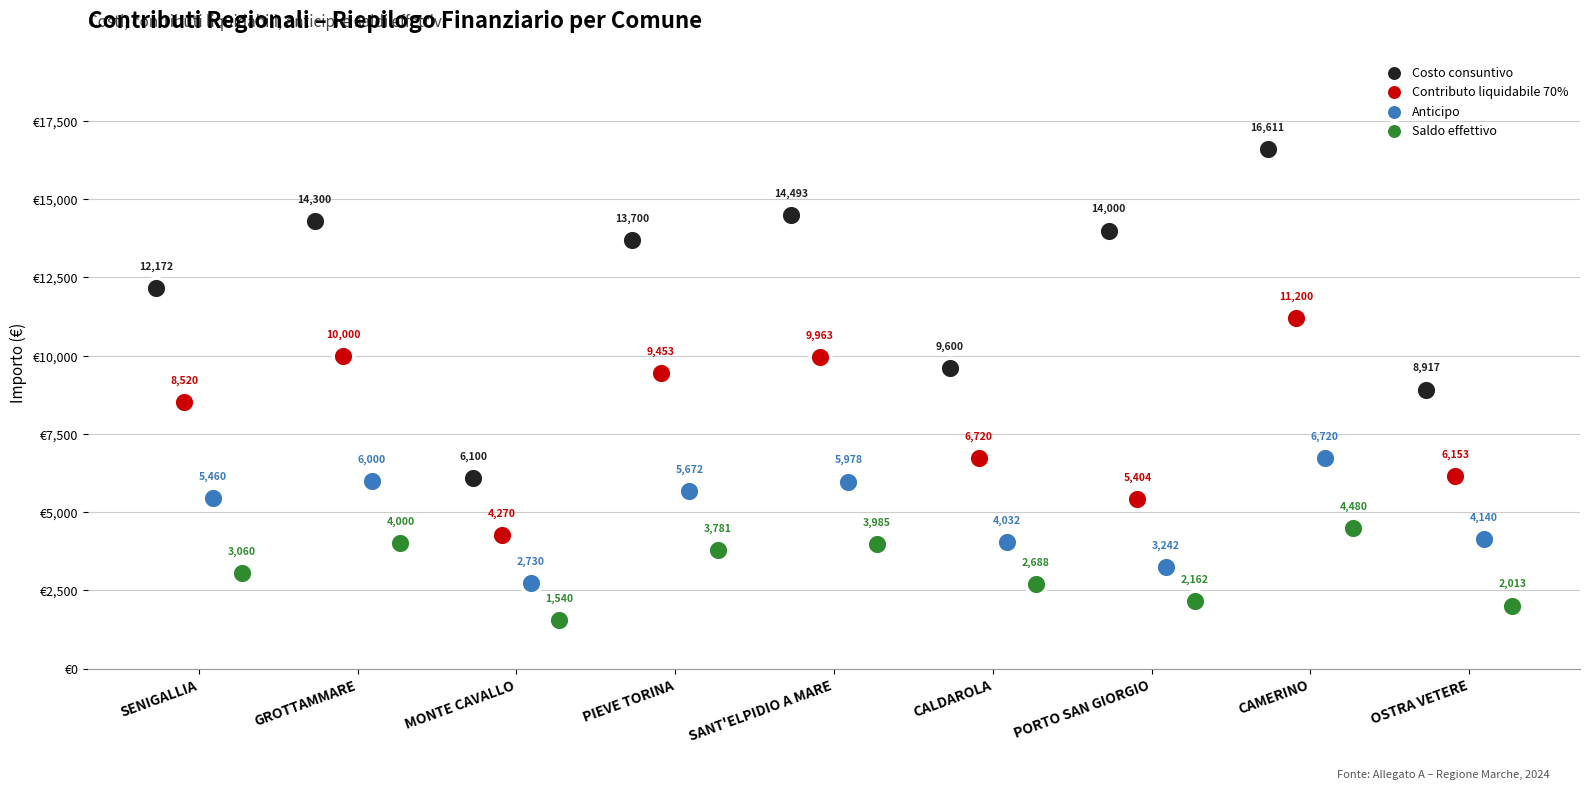

Which series contains the highest Y value?

Costo consuntivo